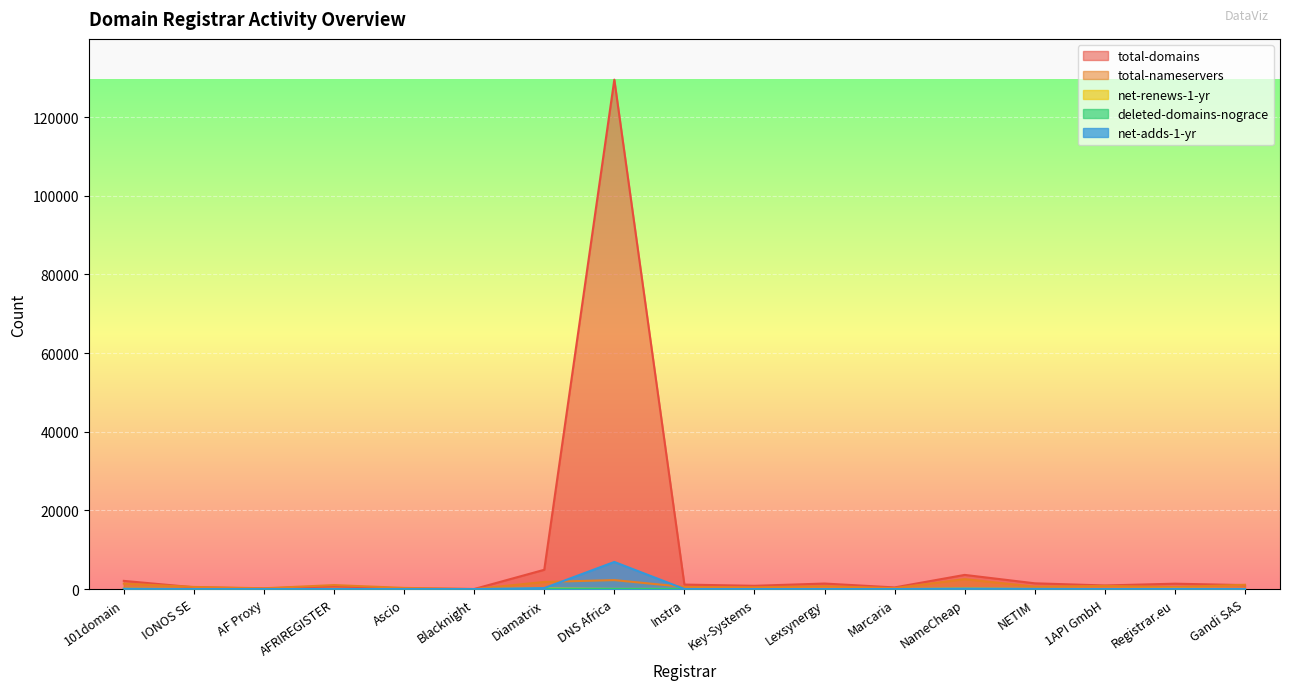

Reading right to left, list all the values displayed in this chart.

total-domains: 1016	1377	924	1475	3611	427	1415	841	1150	129523	4914	24	180	745	153	463	2092
total-nameservers: 1103	532	817	620	2531	262	748	463	555	2288	1822	14	311	1024	215	553	1396
net-renews-1-yr: 39	86	43	53	153	12	50	33	42	52	167	0	9	24	8	18	90
deleted-domains-nograce: 8	7	8	32	85	9	10	2	21	43	87	0	17	18	6	16	72
net-adds-1-yr: 18	40	11	54	114	8	15	15	35	6903	258	0	3	18	1	9	51